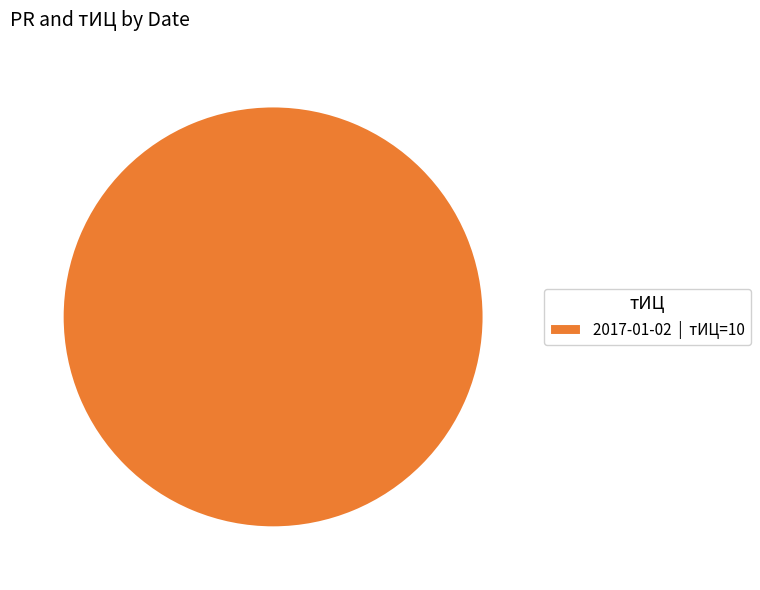

Rank the categories by value from highest to lowest.

2017-01-02 | тИЦ=10